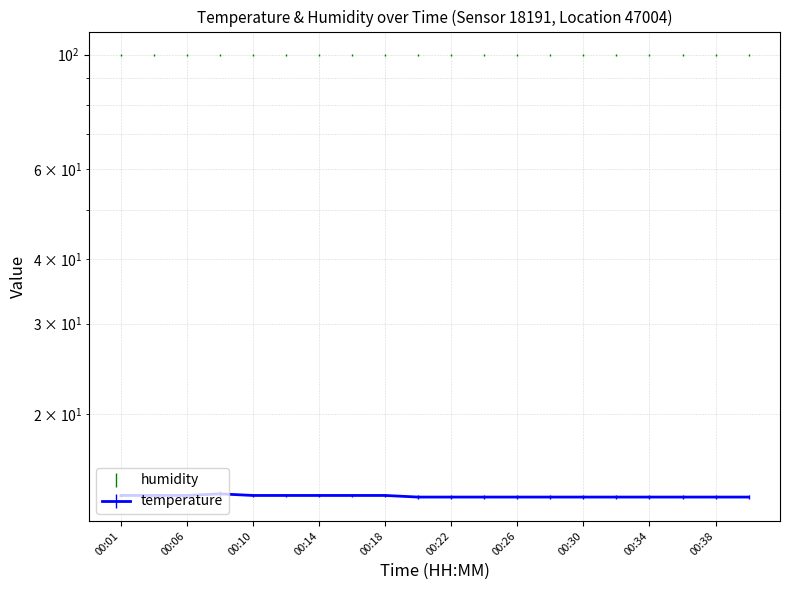

Between 00:01 and 00:03, which is larger?

00:01